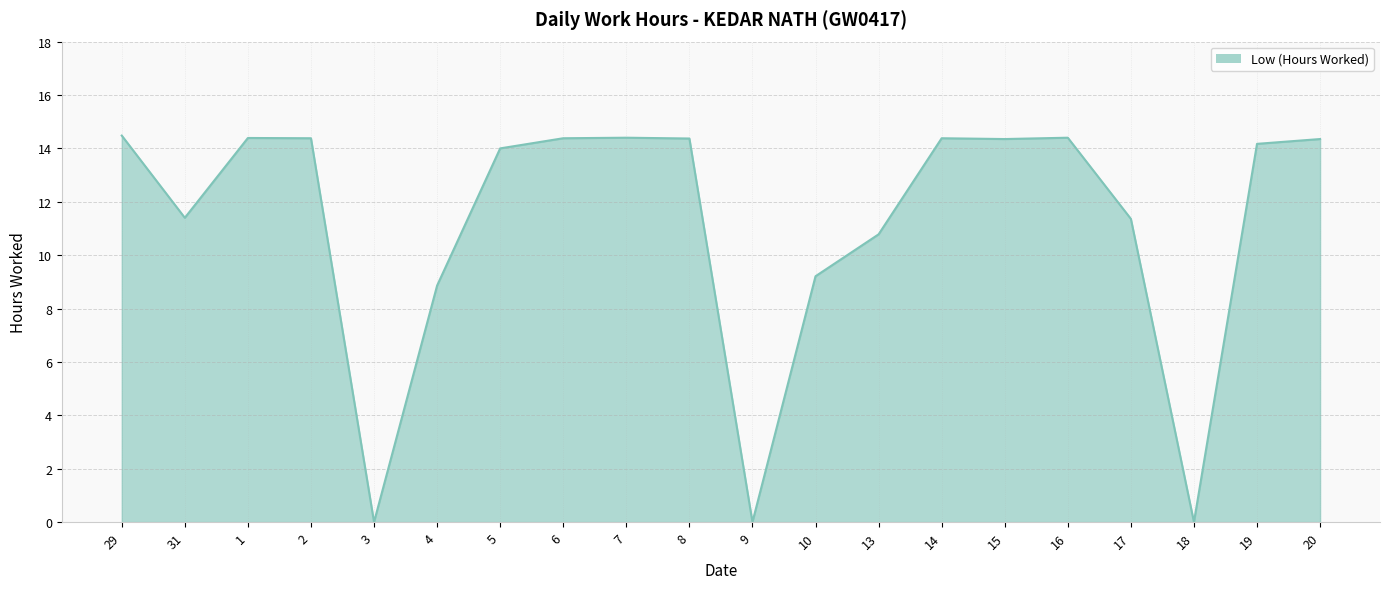

What is the difference between the maximum and minimum values?

14.5